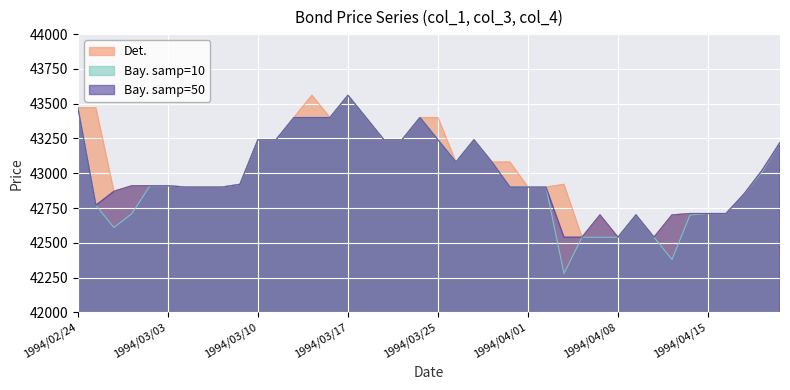

What is the average value of the col_1 series?

43034